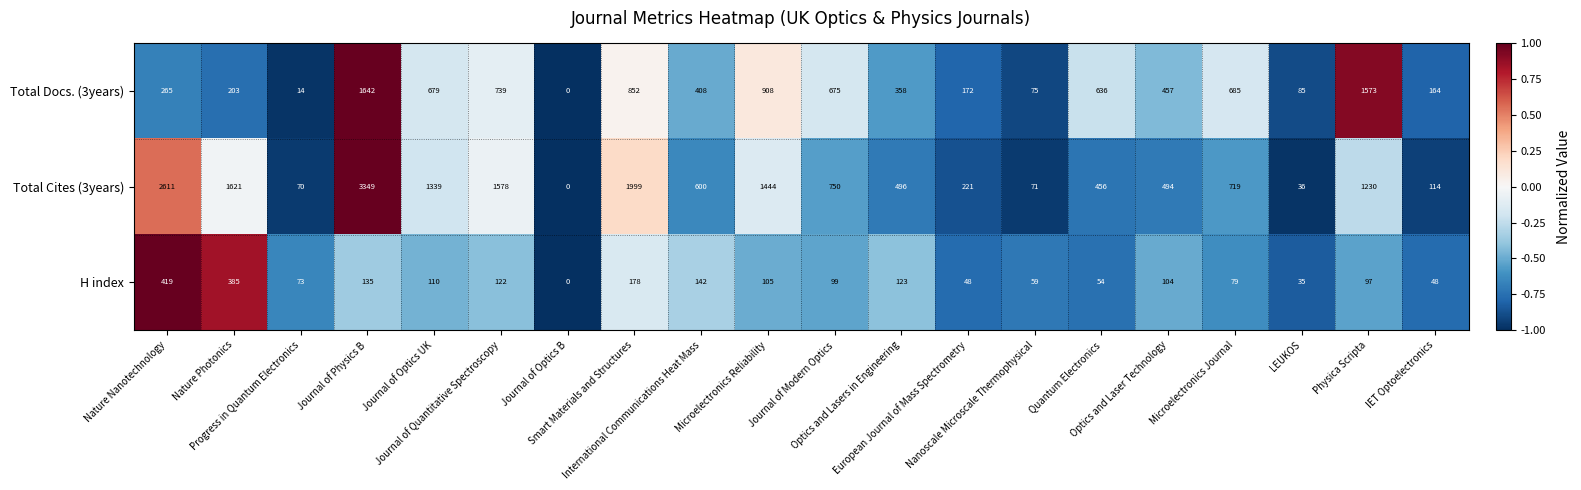

Which series has the widest spread of values?

Total Cites (3years)